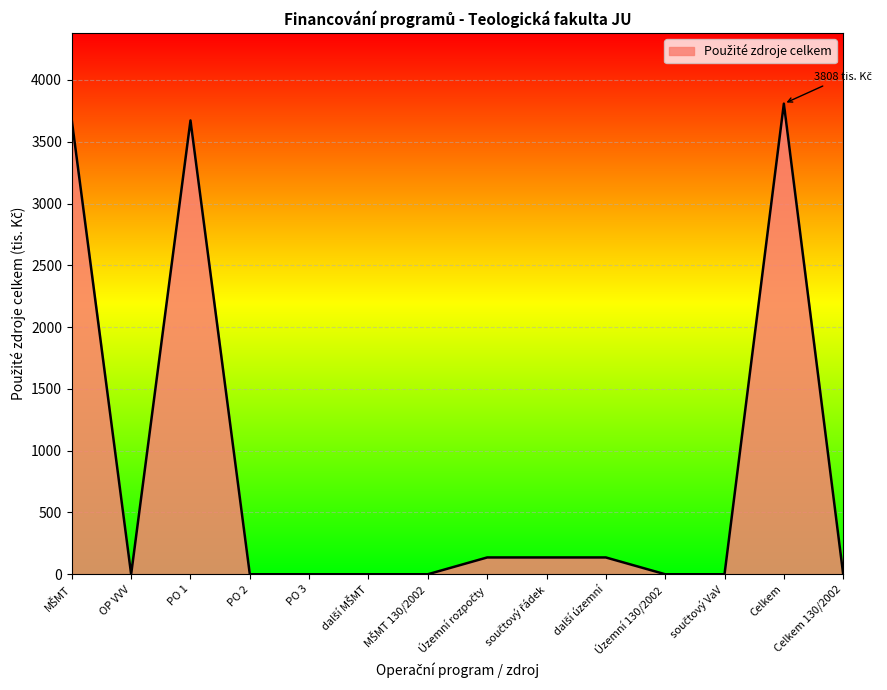

What is the average value?

826